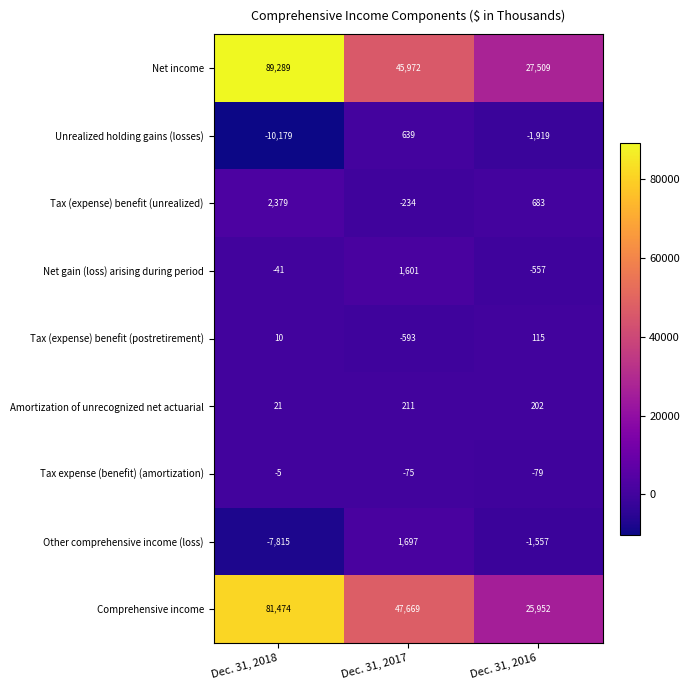

At how many categories does at least one series exceed 37720?

2